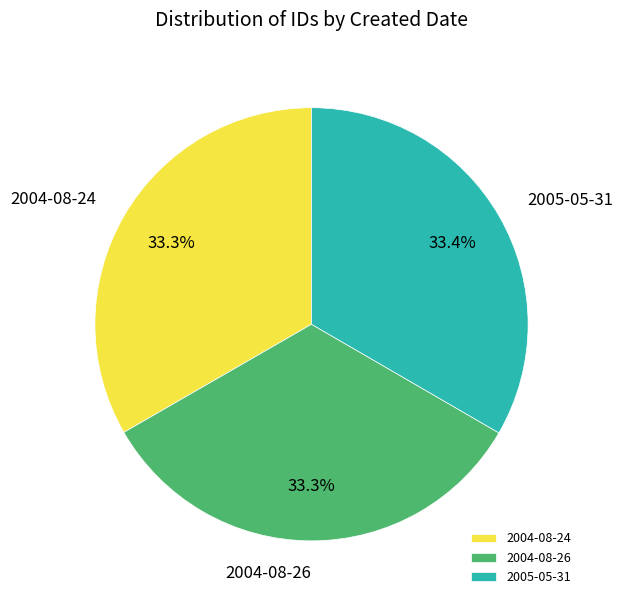

Count the number of slices in the pie.

3